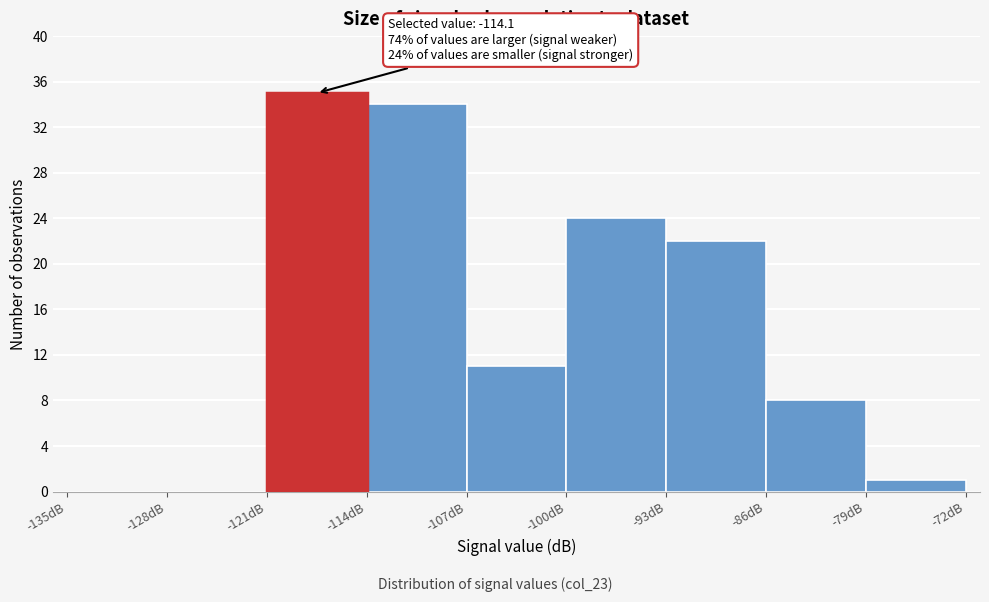

Which range on the x-axis has the tallest bar?

-121 to -114